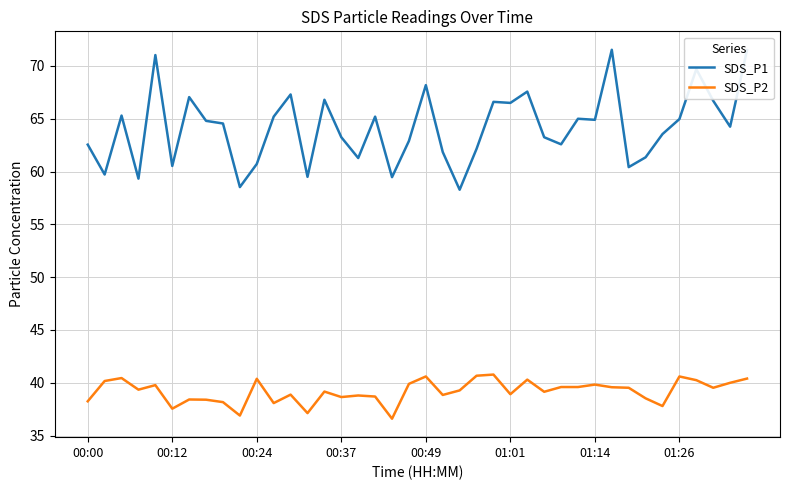

Which series has the widest spread of values?

SDS_P1